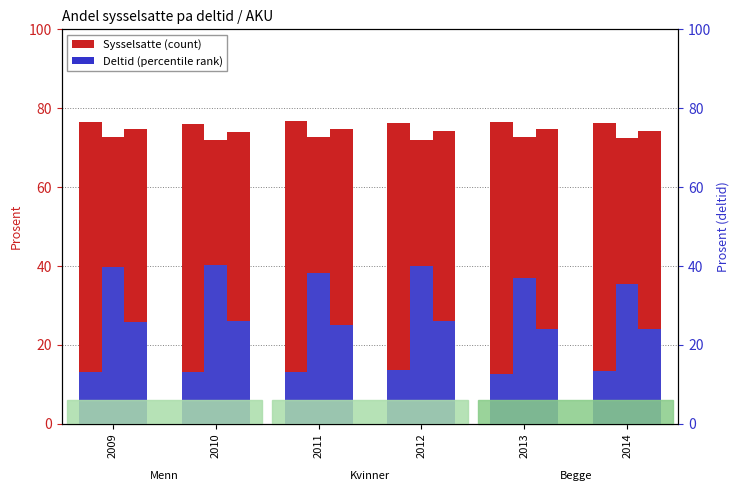

The value of Menn - Sysselsatte at 2014 is 48.0. True or false?

False